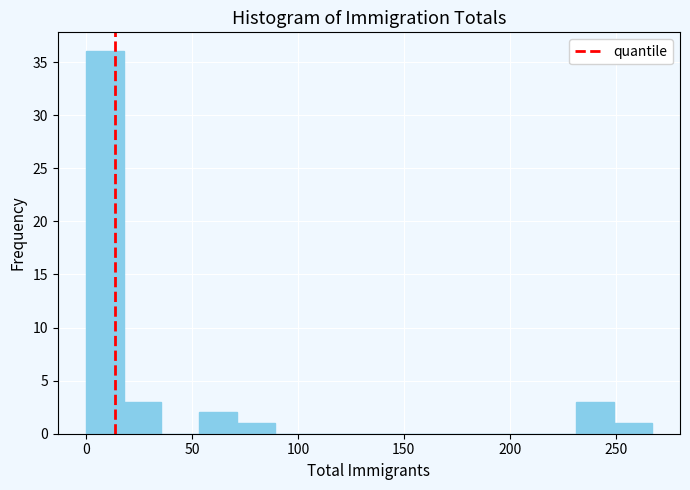

Read against the x-axis, roughly where is the centre of the tallest bar?

10